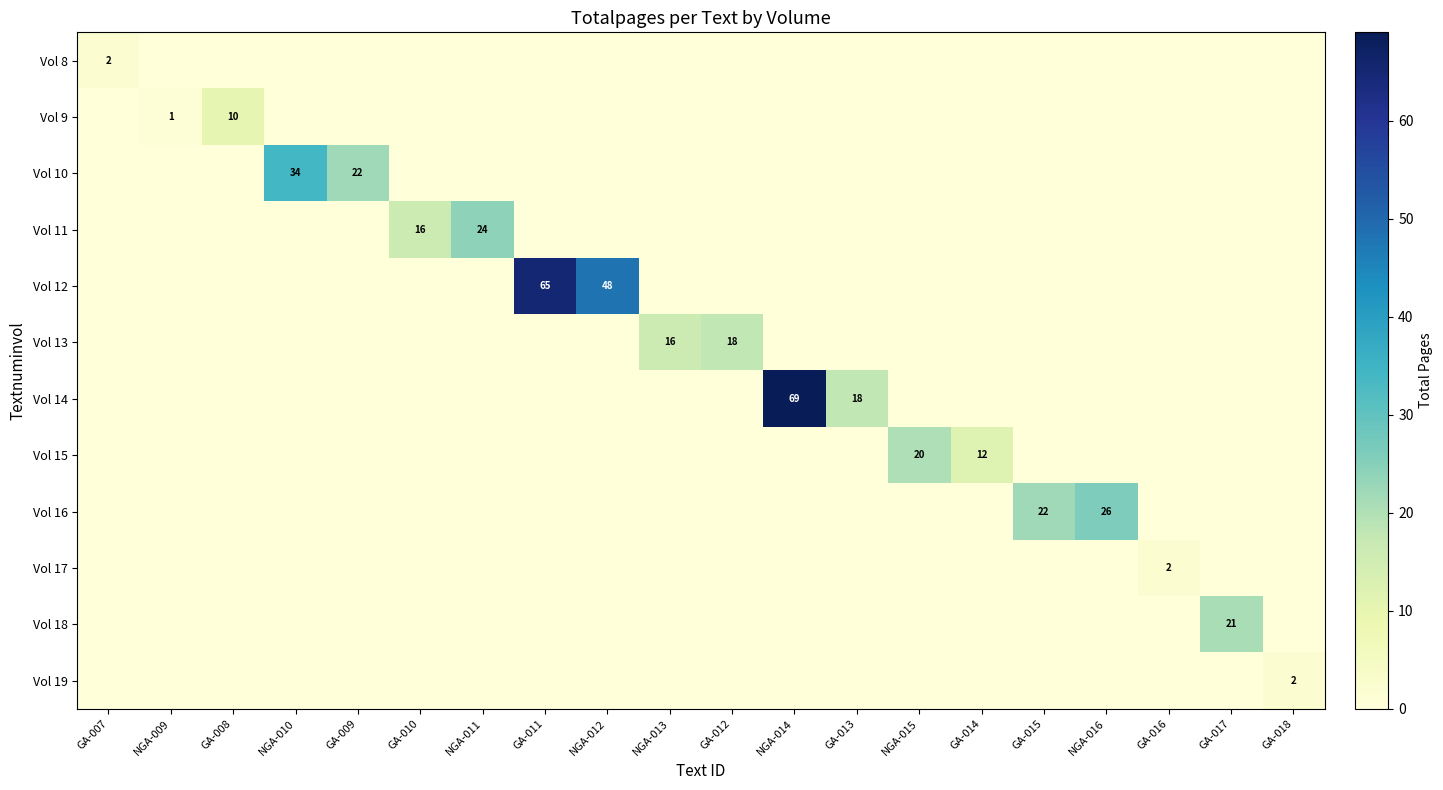

Which label corresponds to the smallest value in the chart?

NGA-009